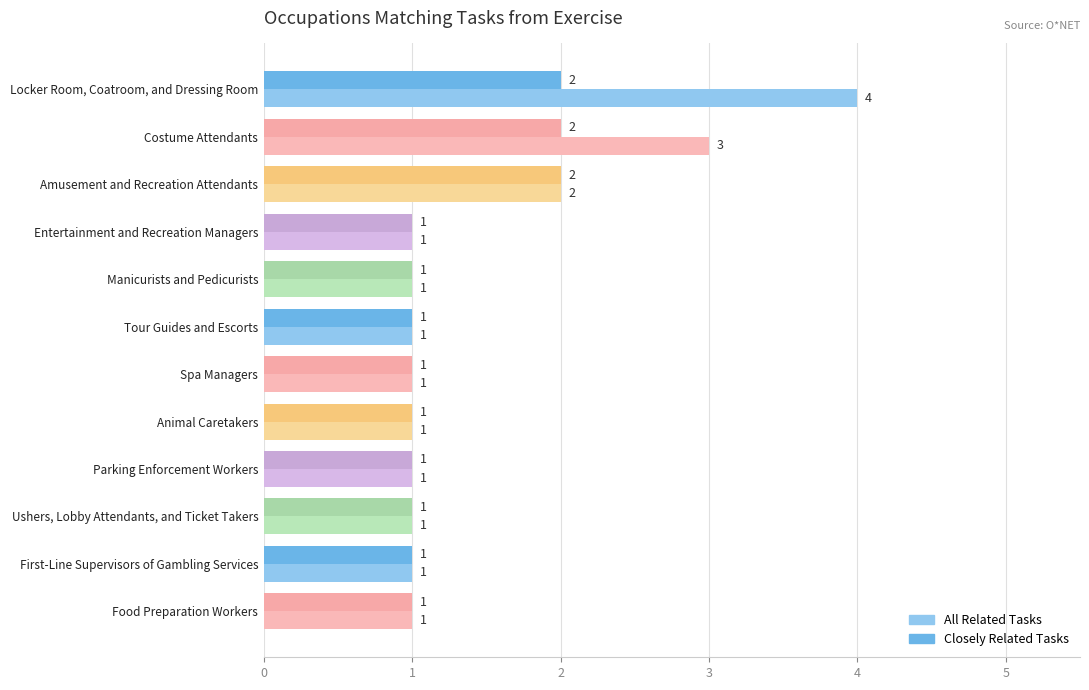

What is the maximum value shown in the chart?

4